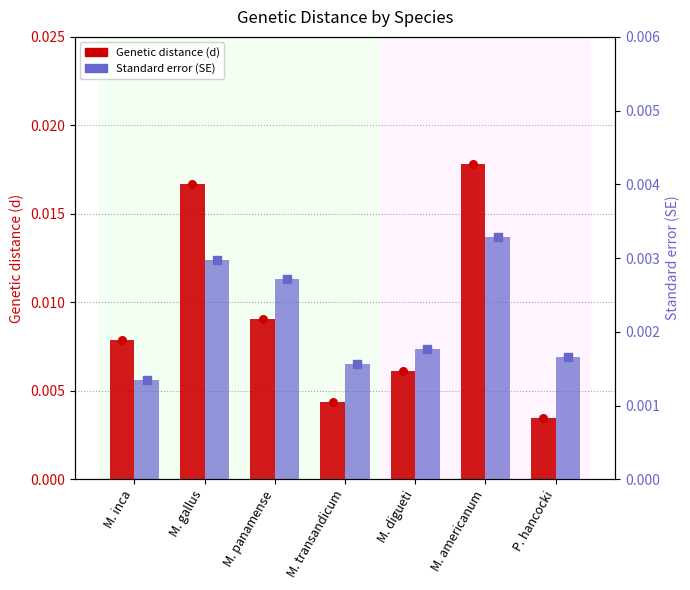

Which series contains the lowest Y value?

Standard error (SE)